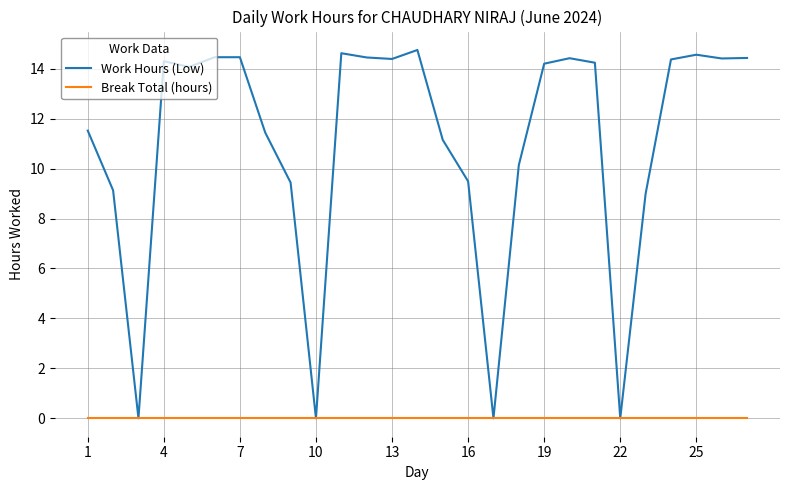

Which series has the widest spread of values?

Work Hours (Low)